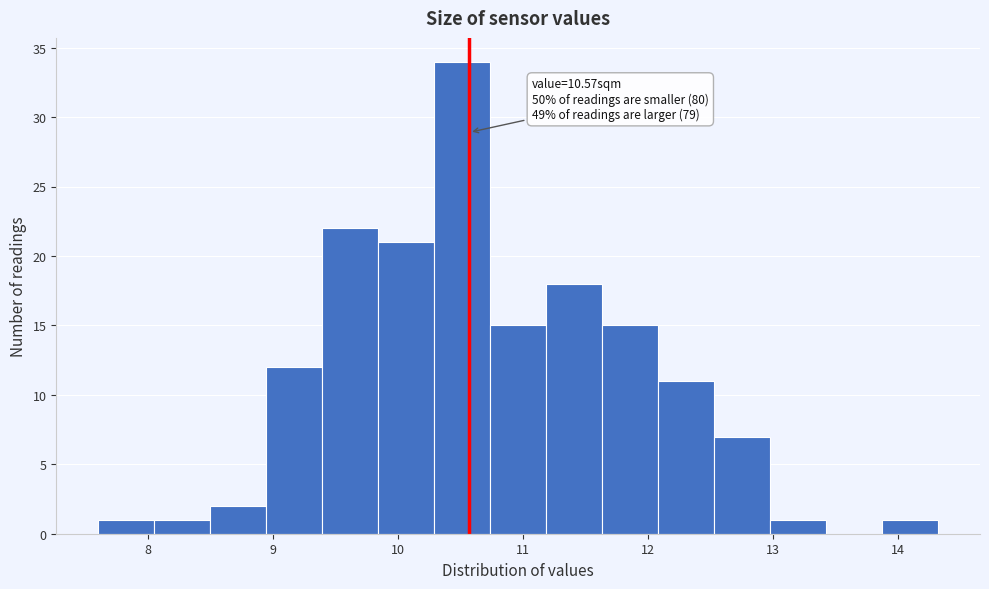

Over which range of the x-axis is the bar tallest?

10.3 to 10.7